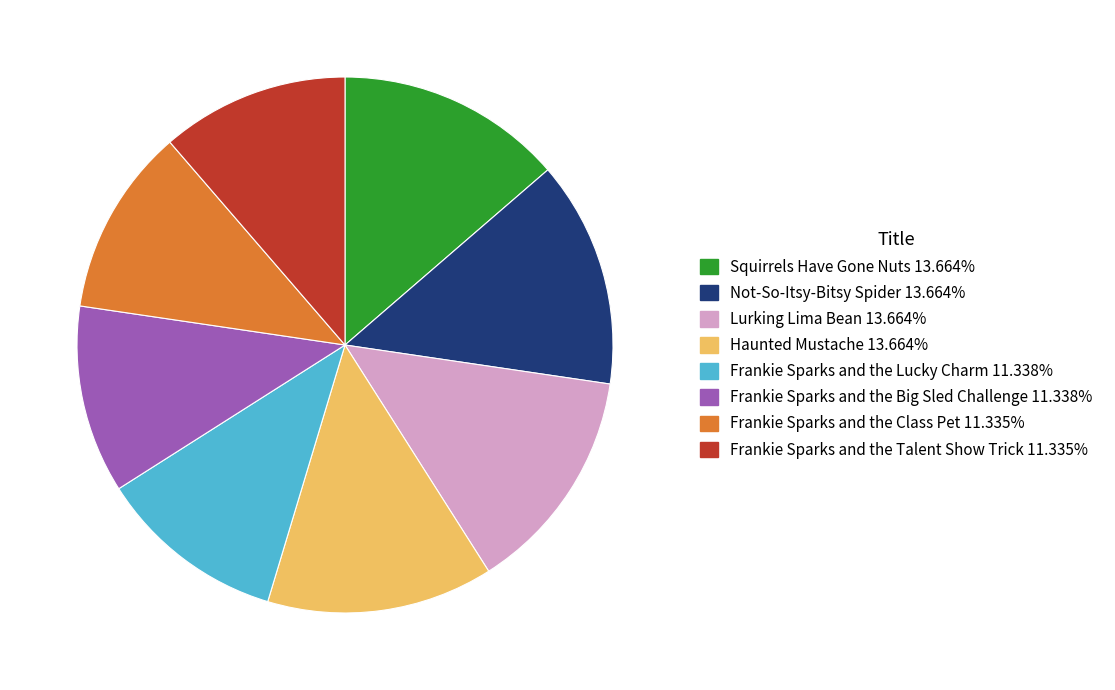

True or false: Frankie Sparks and the Talent Show Trick accounts for 11% of the total.

True